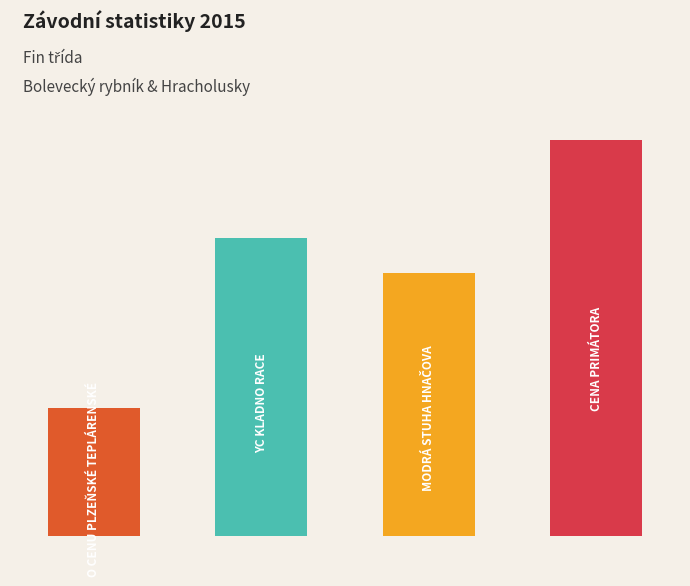

What is the difference between the second highest and minimum values in the Body series?

707